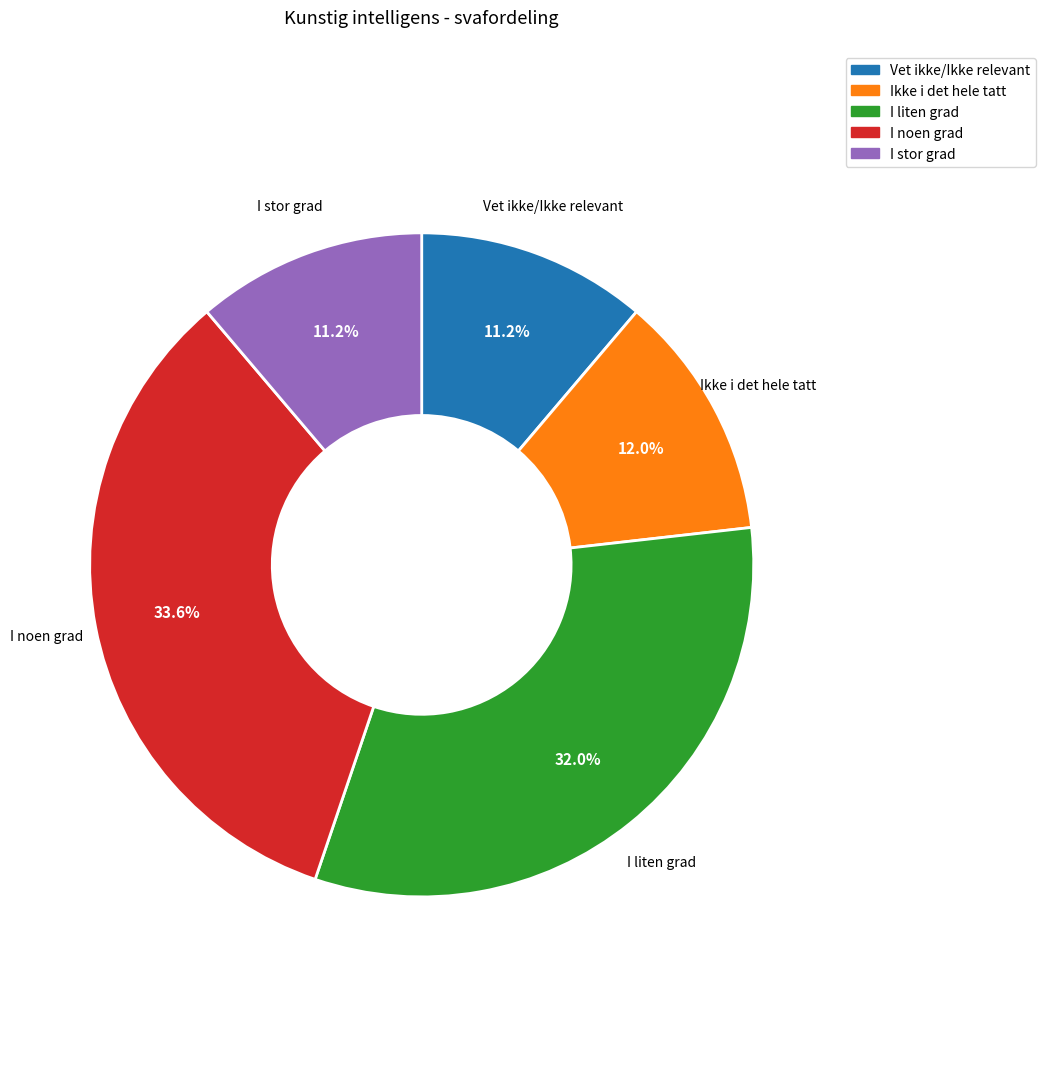

What is the largest slice in the pie chart?

I noen grad